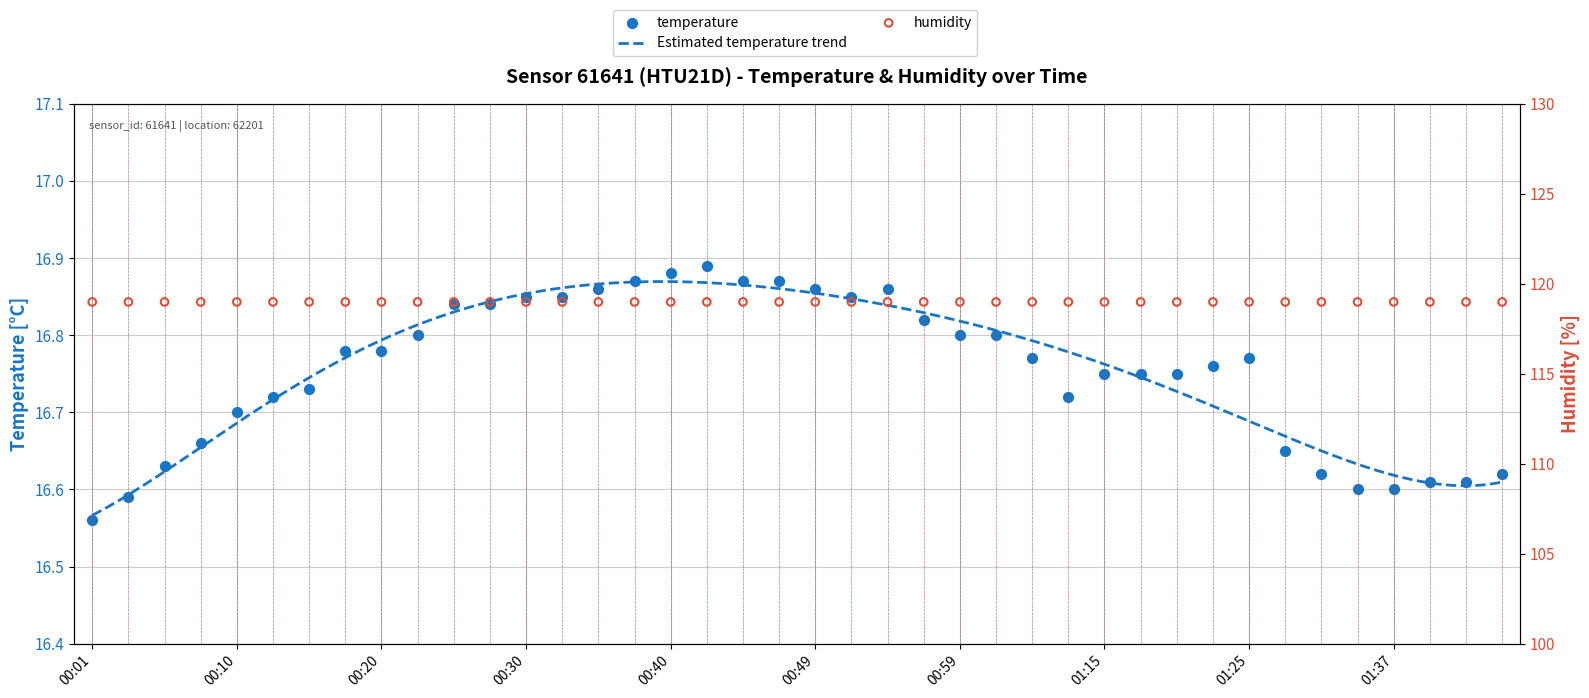

What is the ratio of the value at 01:25 to the value at 00:49?

1.0